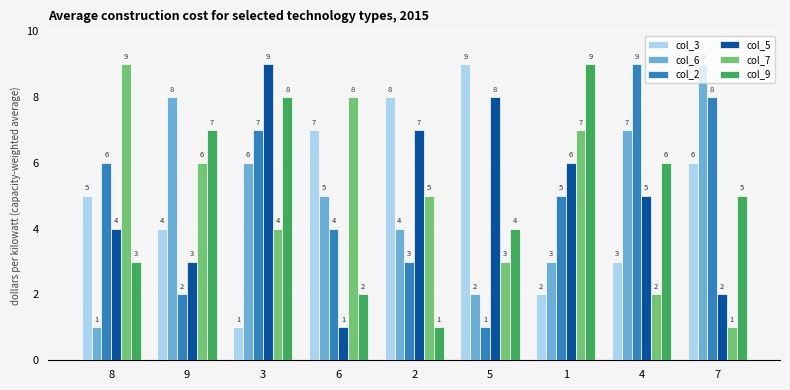

The col_9 series shows 3 at 9. True or false?

False